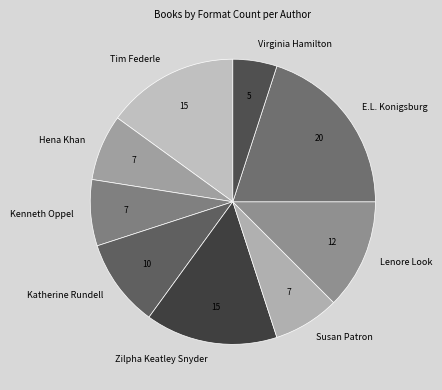

Is the sum of Hena Khan and Kenneth Oppel greater than half?

No